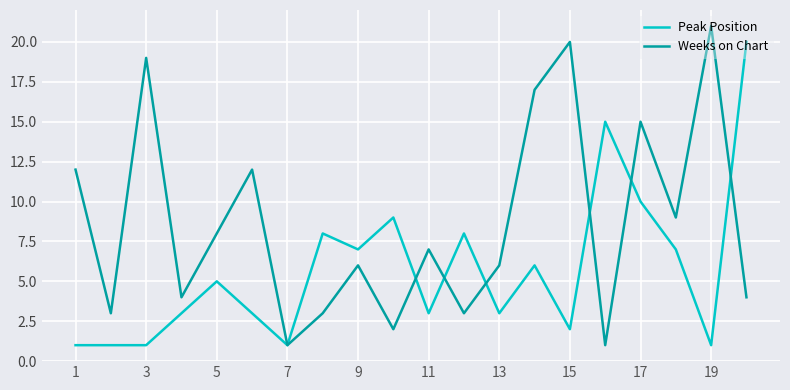

Rank the series by their maximum value, from lowest to highest.

Peak Position, Weeks on Chart